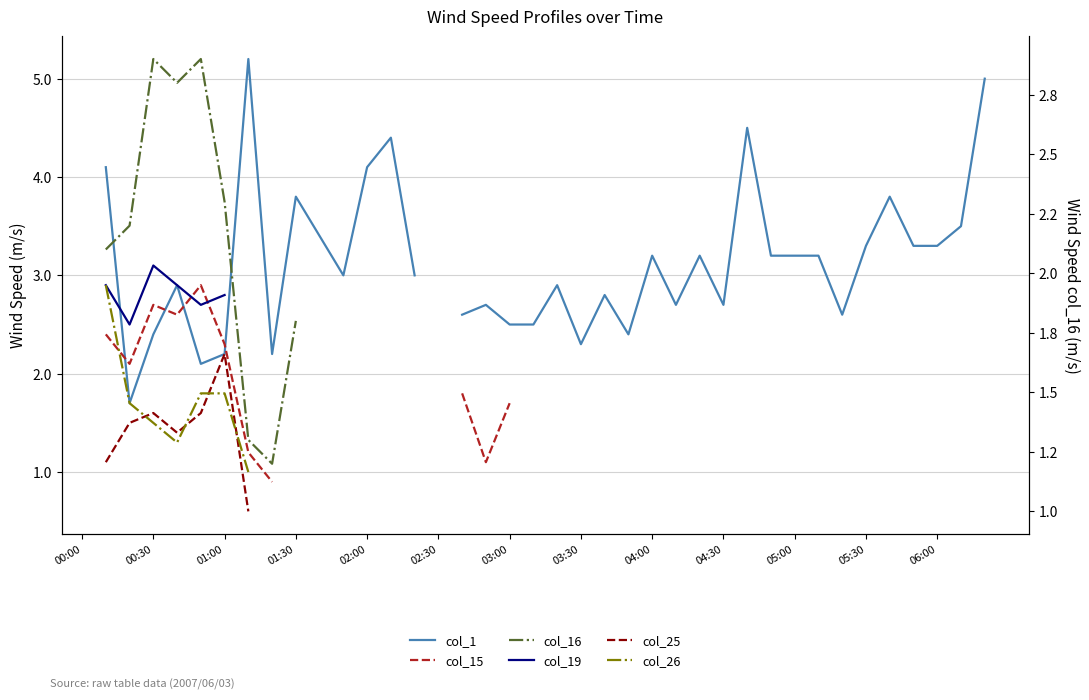

How many interior local valleys does the col_15 series have?

3